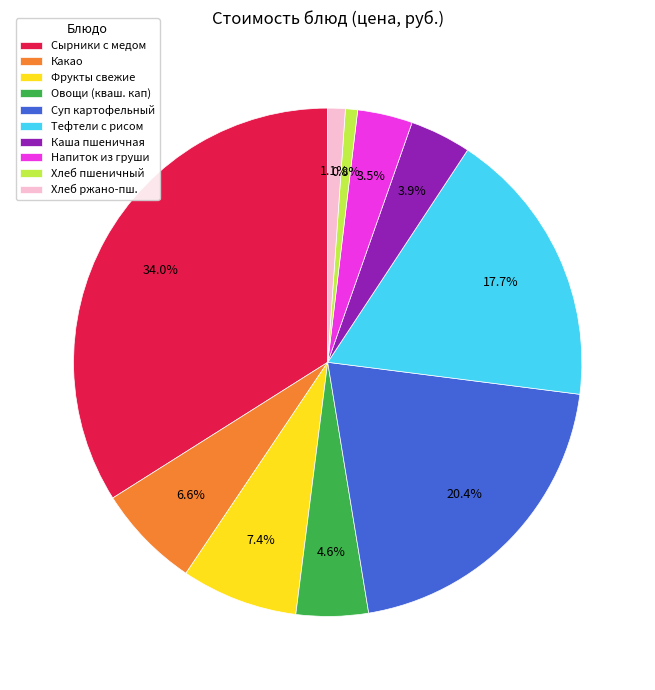

What is the ratio of the value at Тефтели с рисом to the value at Хлеб пшеничный?

22.9